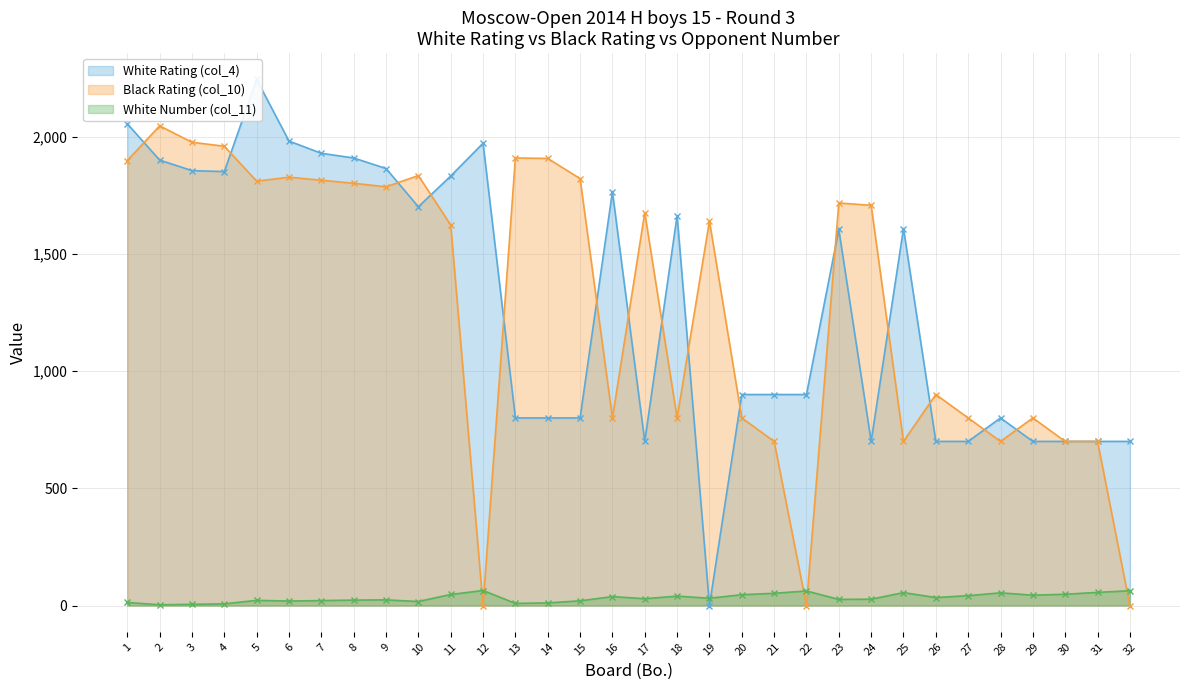

The value of White Number (col_11) at 26 is 34. True or false?

True